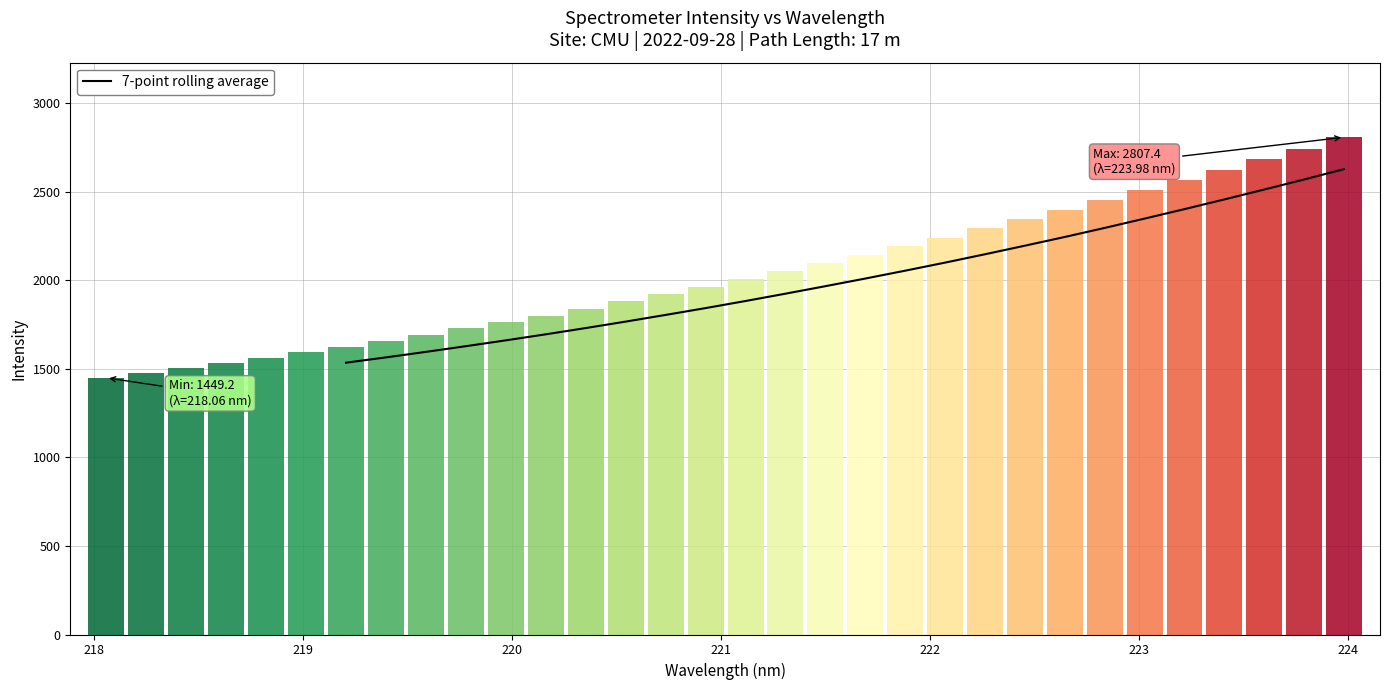

What is the minimum value for 7-point rolling average?

1534.8